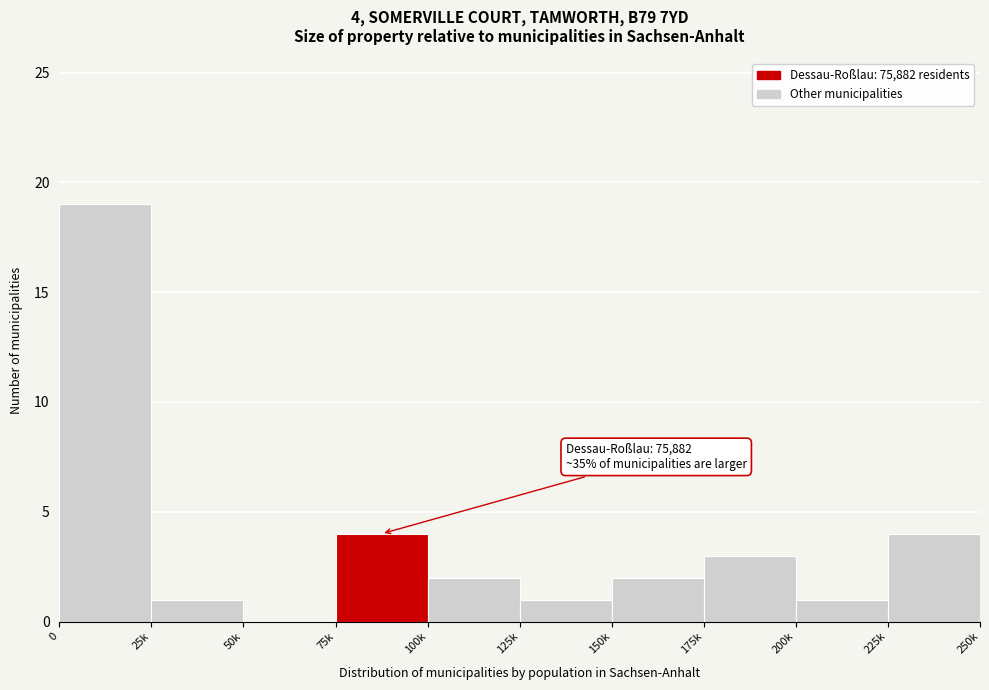

Reading right to left, extract all data points from this chart.

225k=4	200k=1	175k=3	150k=2	125k=1	100k=2	75k=4	50k=0	25k=1	0=19